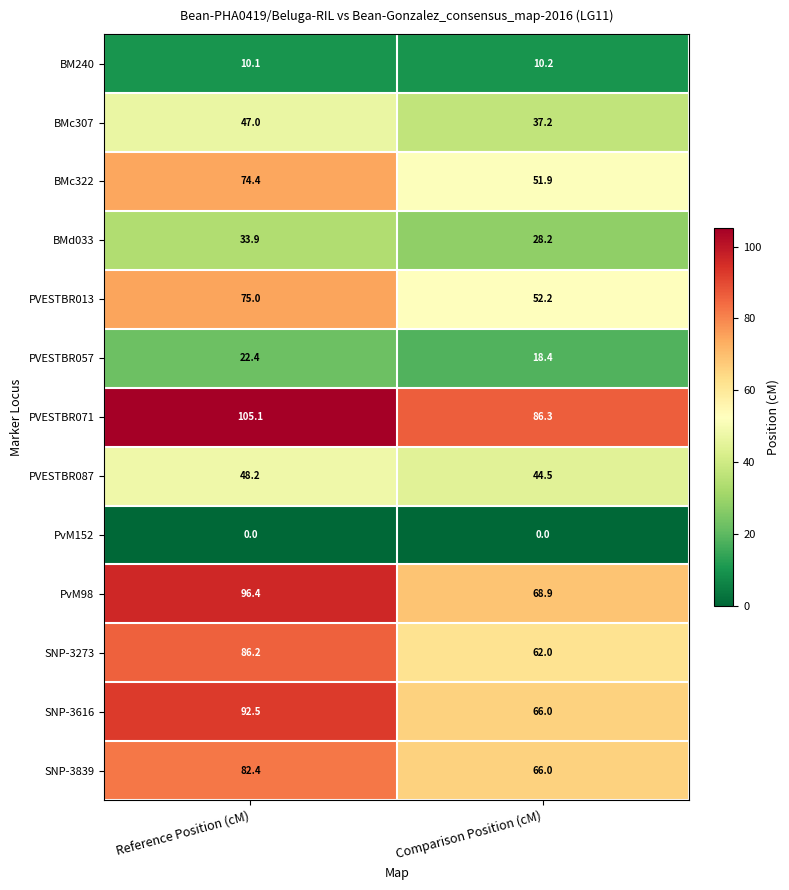

At which label does PVESTBR057 reach its peak?

Reference Position (cM)